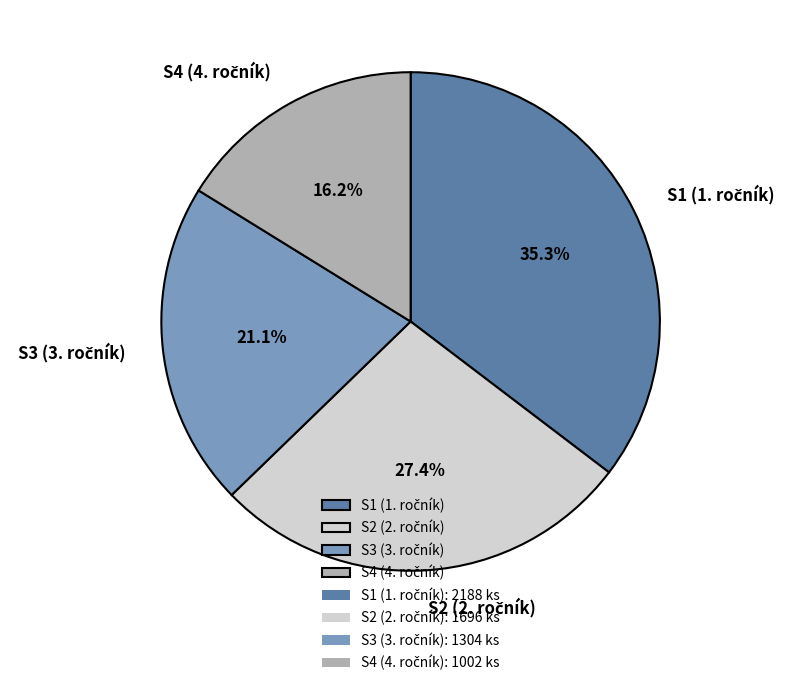

Is there any slice that represents more than half of the pie?

No